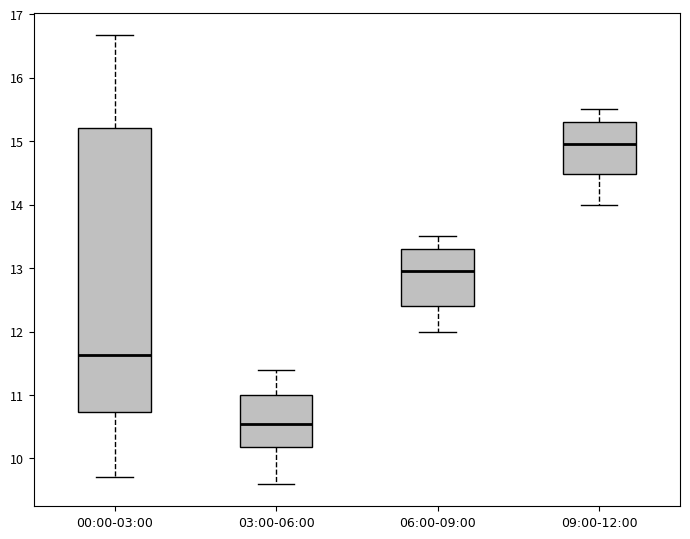

Reading left to right, transcribe this box plot: for each box, give where its median line is, the range the box spans, and where its two whiskers end, as read against the y-axis. The values are not printed on the chart, so give them approximately, as read against the axis.

00:00-03:00: median 11.6, box 10.7 to 15.2, whiskers 9.7 to 16.7
03:00-06:00: median 10.6, box 10.2 to 11.0, whiskers 9.6 to 11.4
06:00-09:00: median 13.0, box 12.4 to 13.3, whiskers 12.0 to 13.5
09:00-12:00: median 15.0, box 14.5 to 15.3, whiskers 14.0 to 15.5